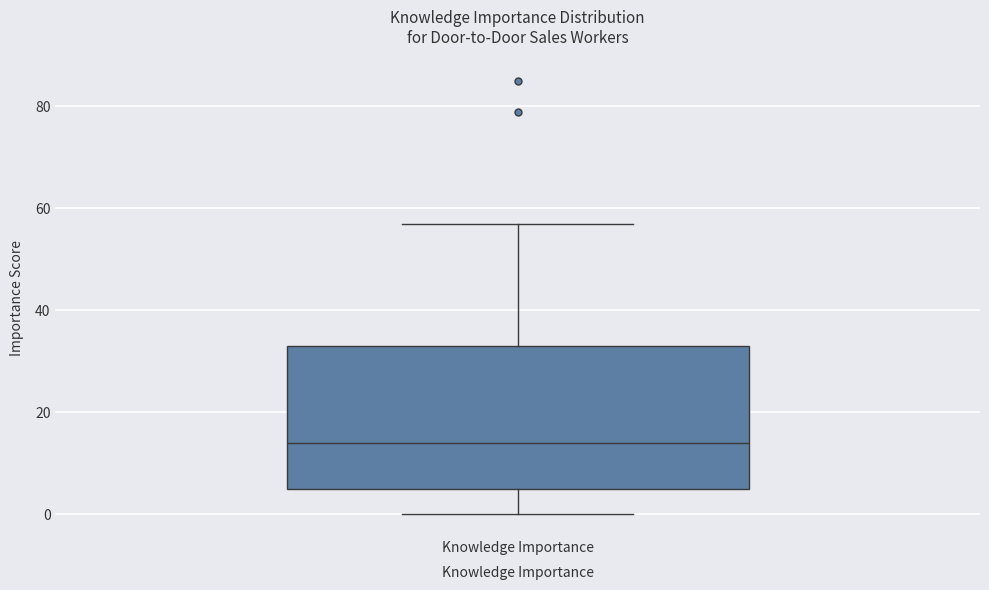

Read this box plot against the y-axis: the position of the median line, the range covered by the box, and the ends of both whiskers. The values are not printed on the chart, so give them approximately, as read against the axis.

median 14, box 6 to 34, whiskers 0 to 58